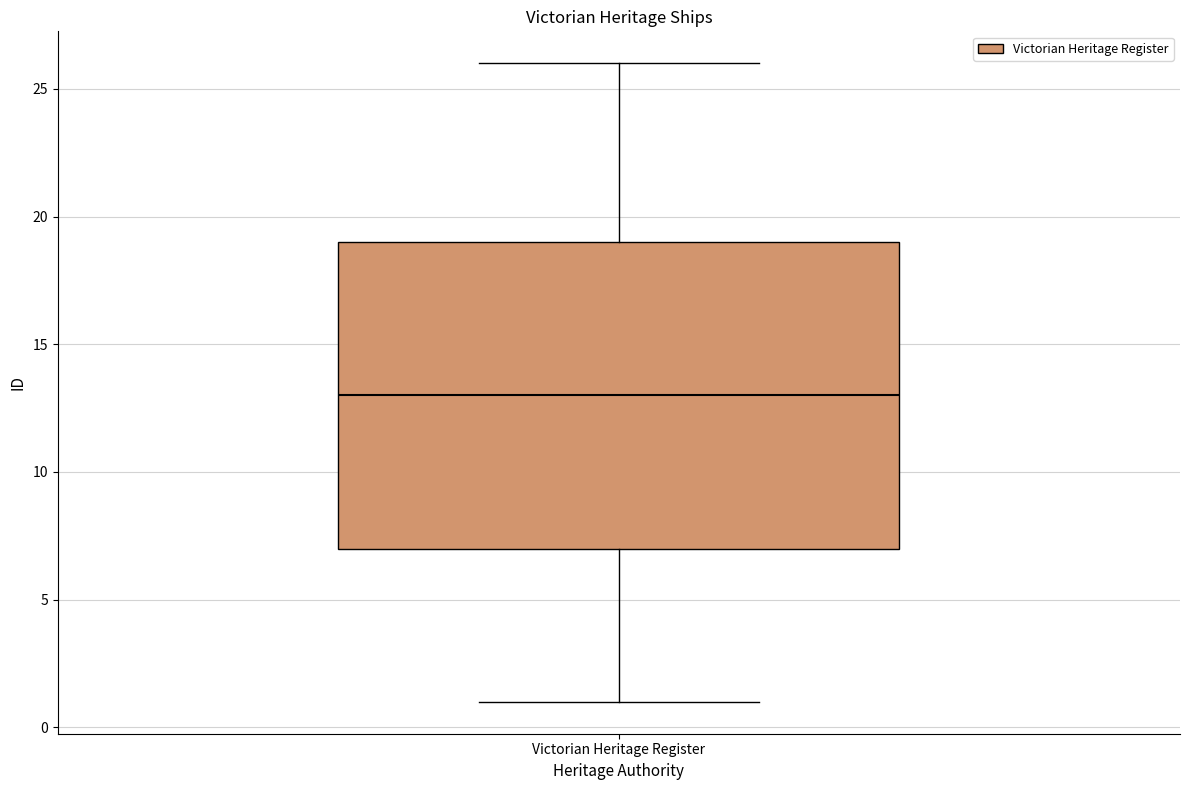

Read this box plot against the y-axis: the position of the median line, the range covered by the box, and the ends of both whiskers. The values are not printed on the chart, so give them approximately, as read against the axis.

median 13, box 7 to 19, whiskers 1 to 26